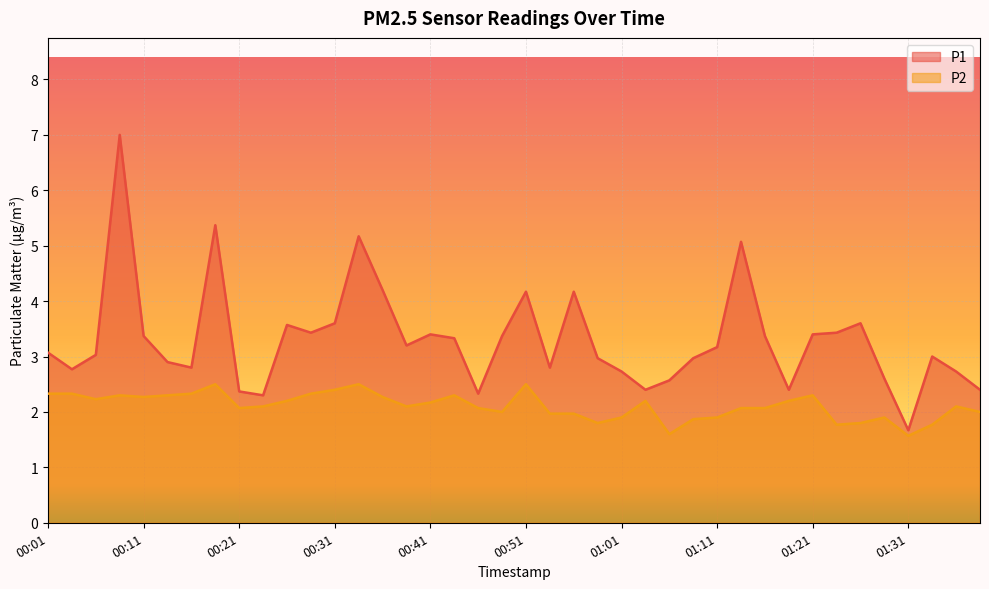

What is the highest value of the P2 series?

2.5